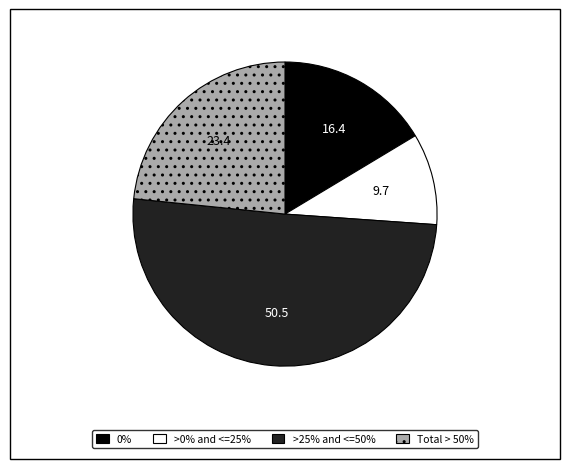

Count the number of slices in the pie.

4